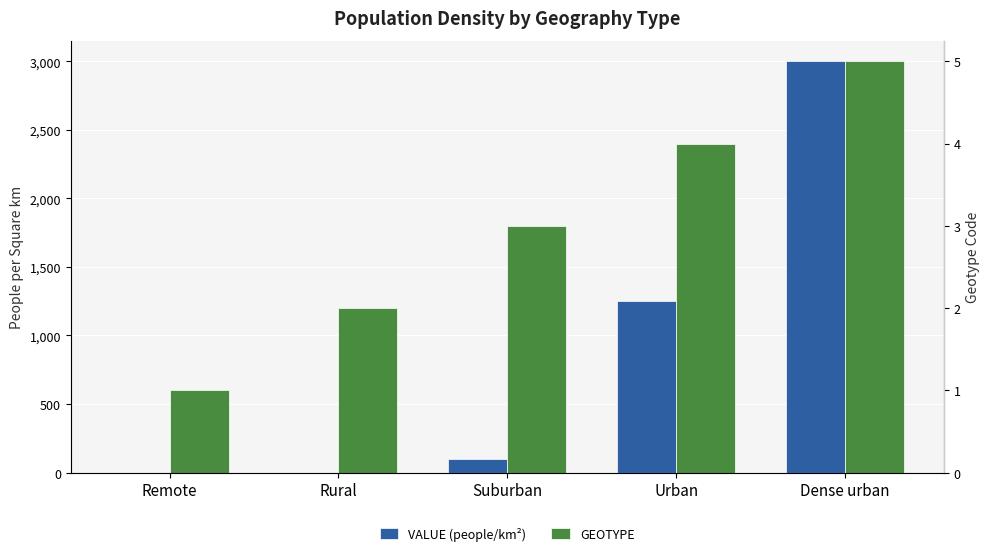

What are all the series names shown in the legend?

VALUE (people/km²), GEOTYPE